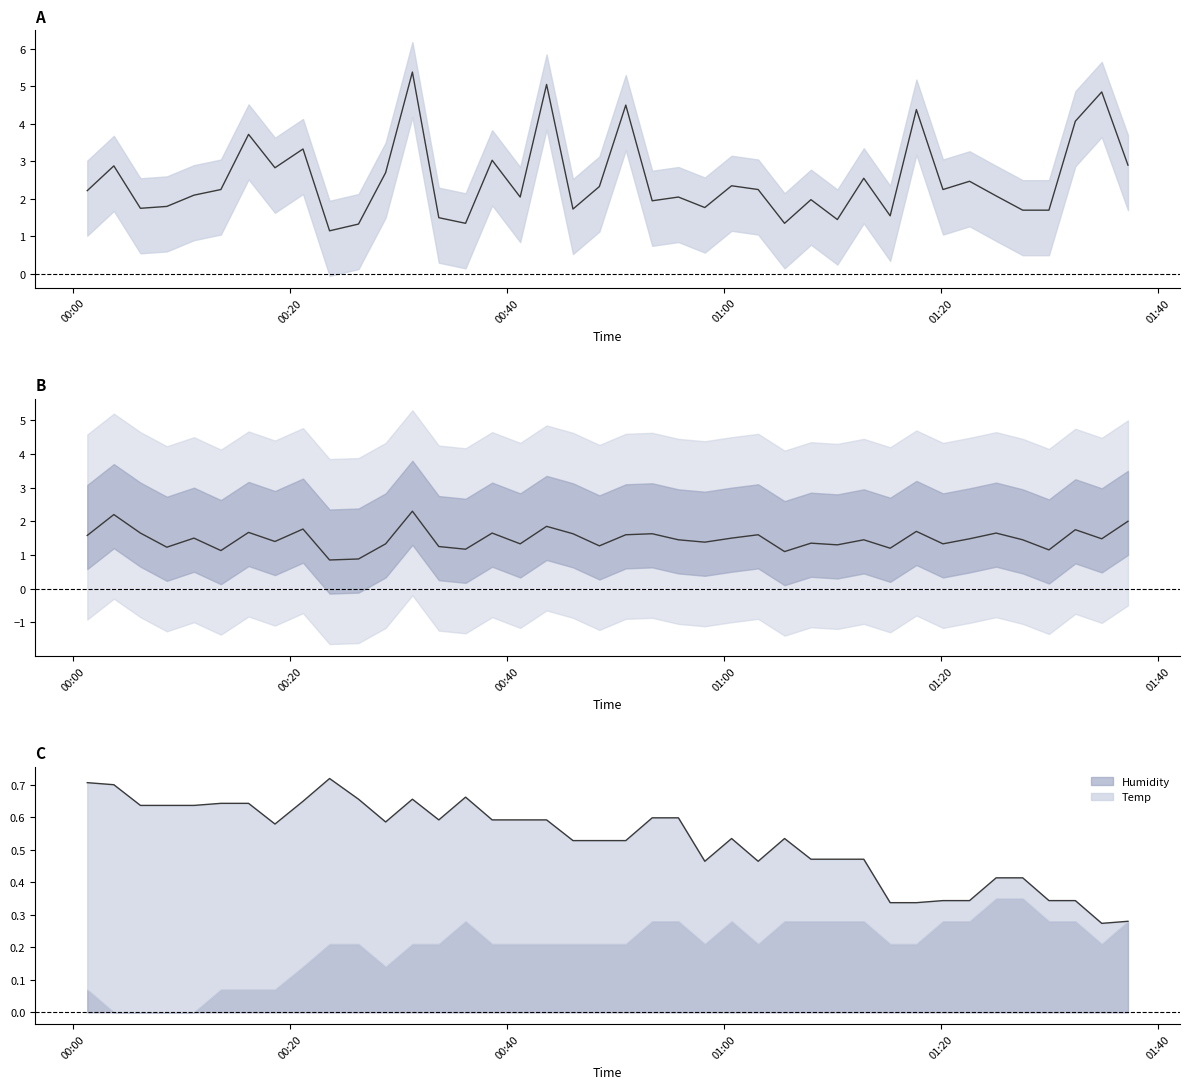

How many interior local peaks does the SDS_P2 series have?

14